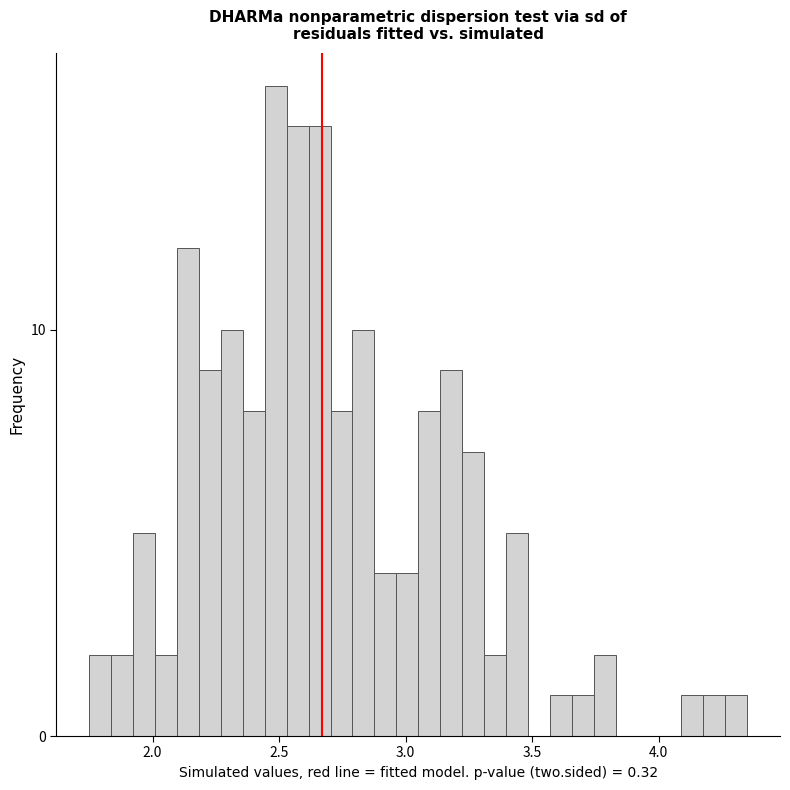

Read against the x-axis, roughly where is the centre of the tallest bar?

2.50